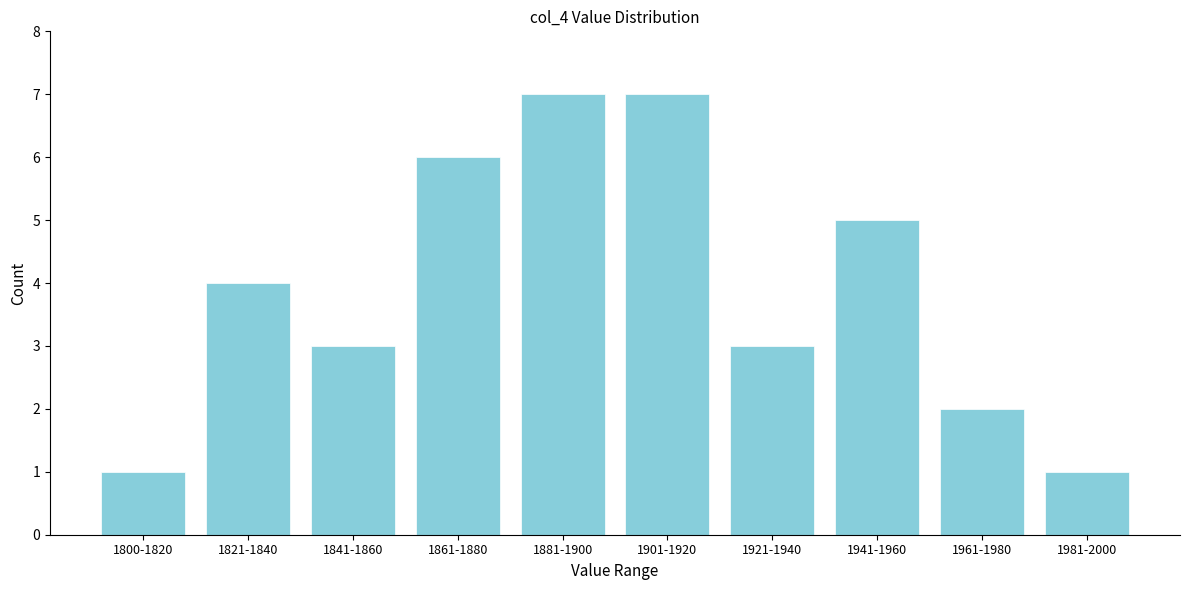

Reading right to left, extract all data points from this chart.

1	2	5	3	7	7	6	3	4	1